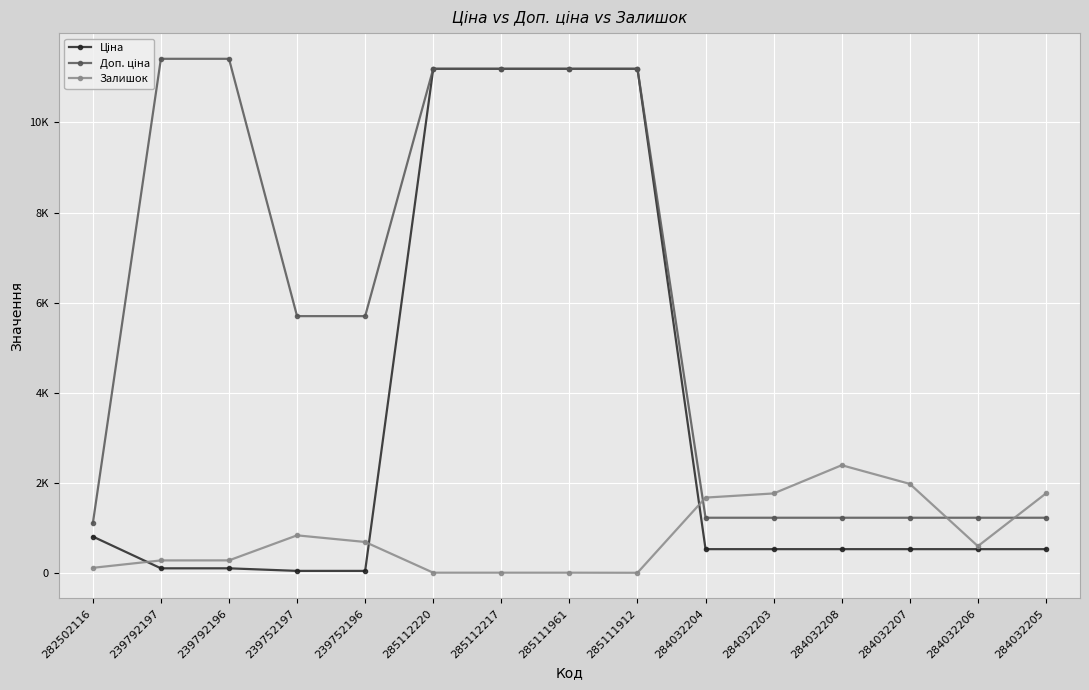

True or false: Ціна has a value of 191.1 at 284032206.

False